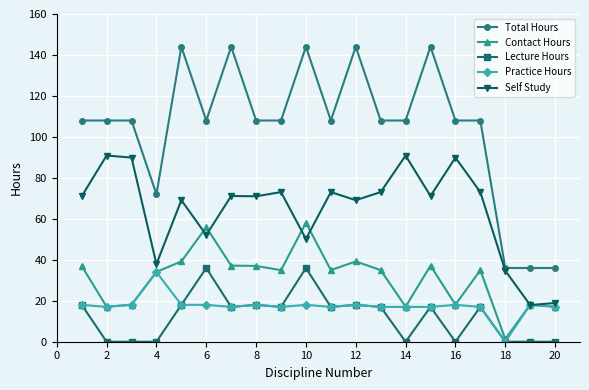

What is the average value of the Contact Hours series?

31.1